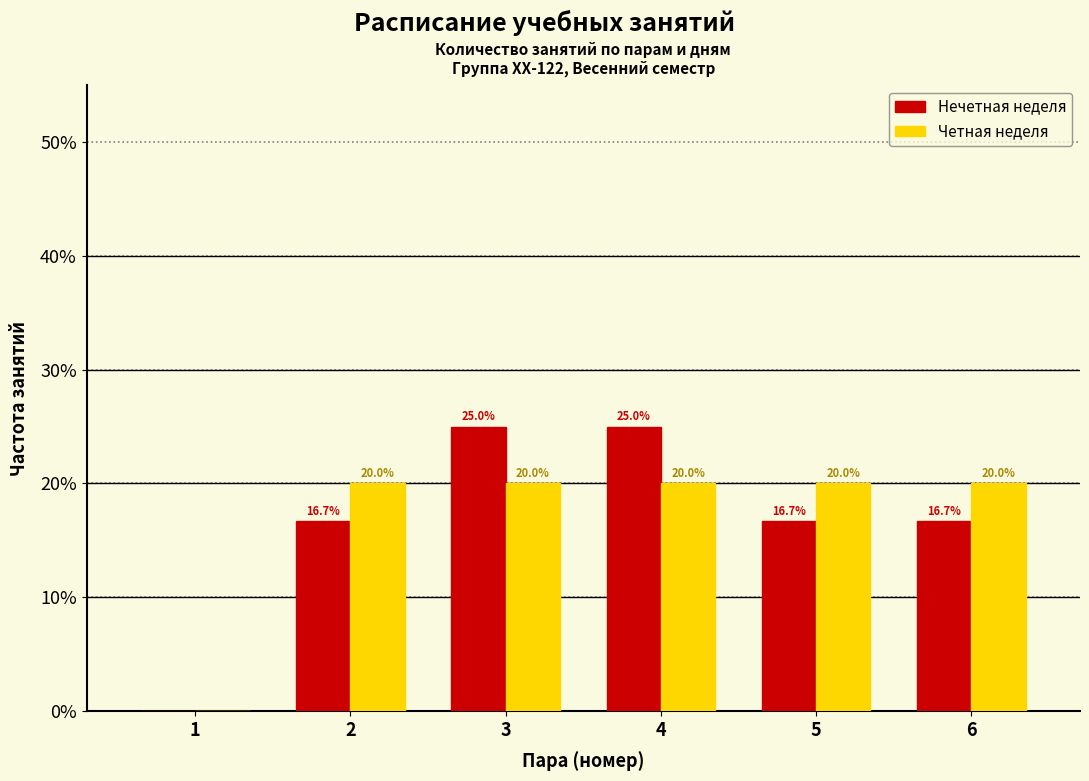

Reading left to right, extract all data points from this chart.

Нечетная неделя: 1=0.0	2=16.7	3=25.0	4=25.0	5=16.7	6=16.7
Четная неделя: 1=0.0	2=20.0	3=20.0	4=20.0	5=20.0	6=20.0